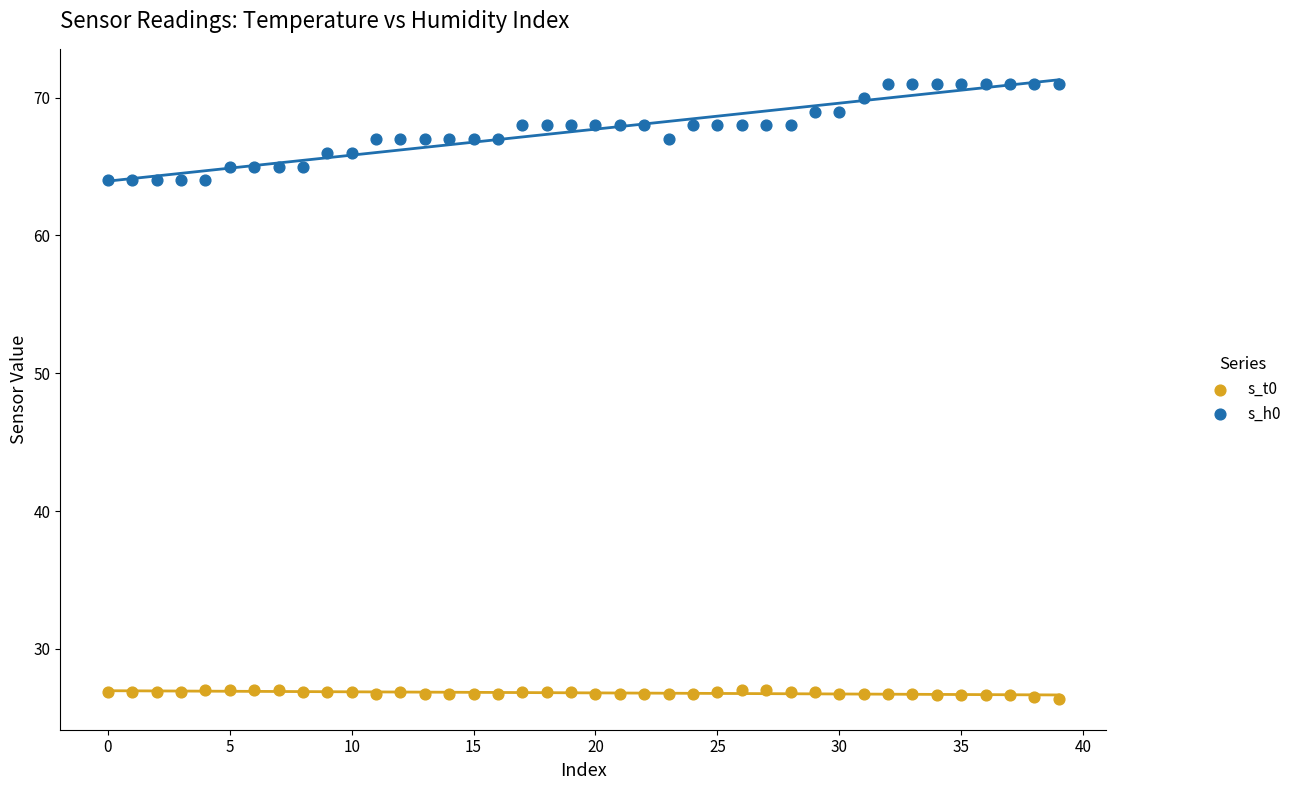

Across all data points, what is the range of Y values (max minus min)?

44.6